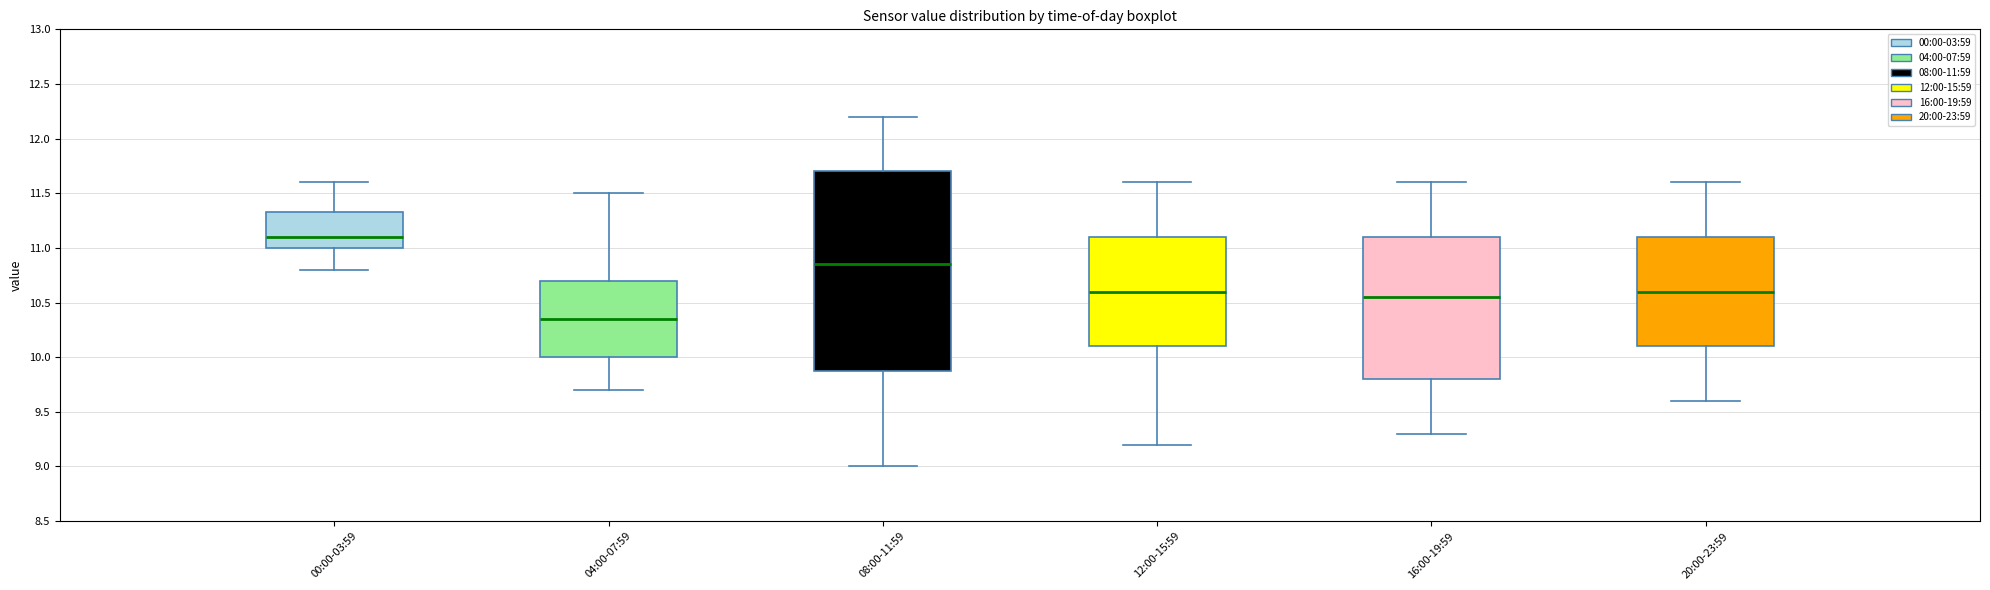

Reading left to right, transcribe this box plot: for each box, give where its median line is, the range the box spans, and where its two whiskers end, as read against the y-axis. The values are not printed on the chart, so give them approximately, as read against the axis.

00:00-03:59: median 11.10, box 11.00 to 11.35, whiskers 10.80 to 11.60
04:00-07:59: median 10.35, box 10.00 to 10.70, whiskers 9.70 to 11.50
08:00-11:59: median 10.85, box 9.90 to 11.70, whiskers 9.00 to 12.20
12:00-15:59: median 10.60, box 10.10 to 11.10, whiskers 9.20 to 11.60
16:00-19:59: median 10.55, box 9.80 to 11.10, whiskers 9.30 to 11.60
20:00-23:59: median 10.60, box 10.10 to 11.10, whiskers 9.60 to 11.60